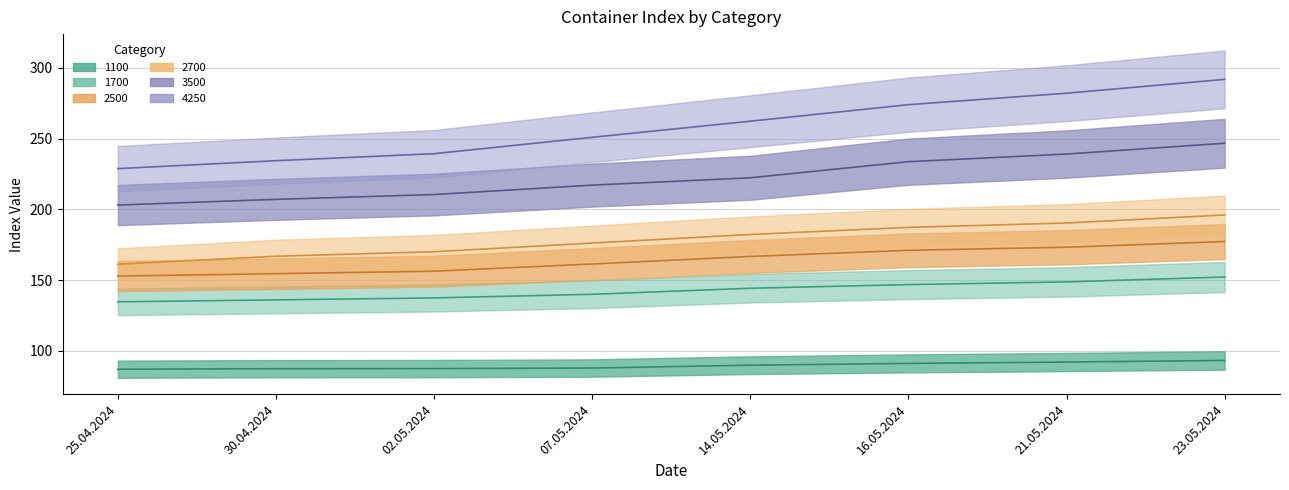

Between 02.05.2024 and 21.05.2024, which series saw the biggest shift?

4250